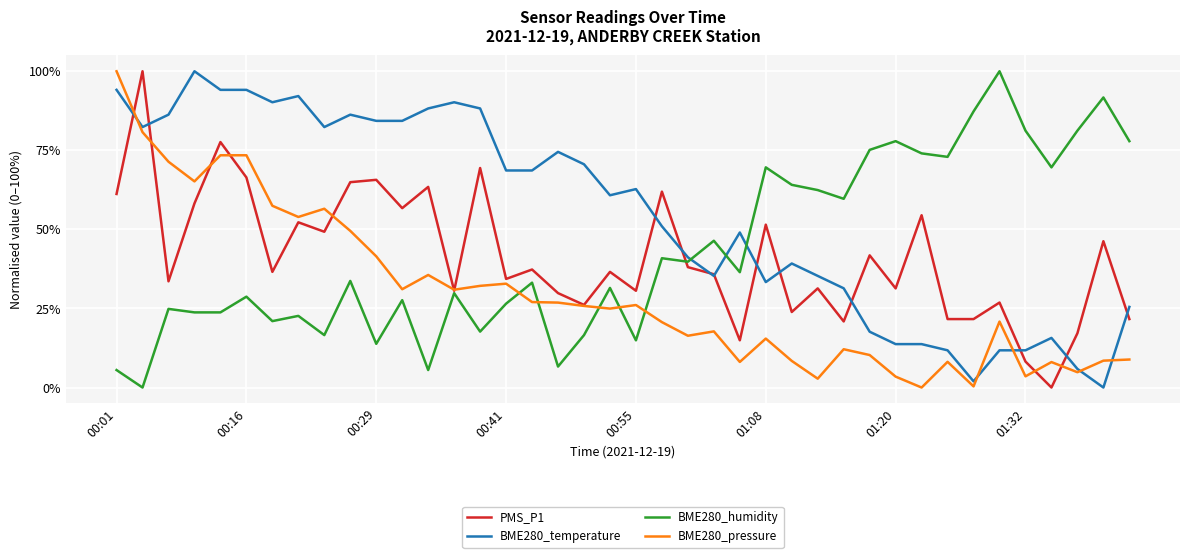

What is the maximum value shown in the chart?

100.0